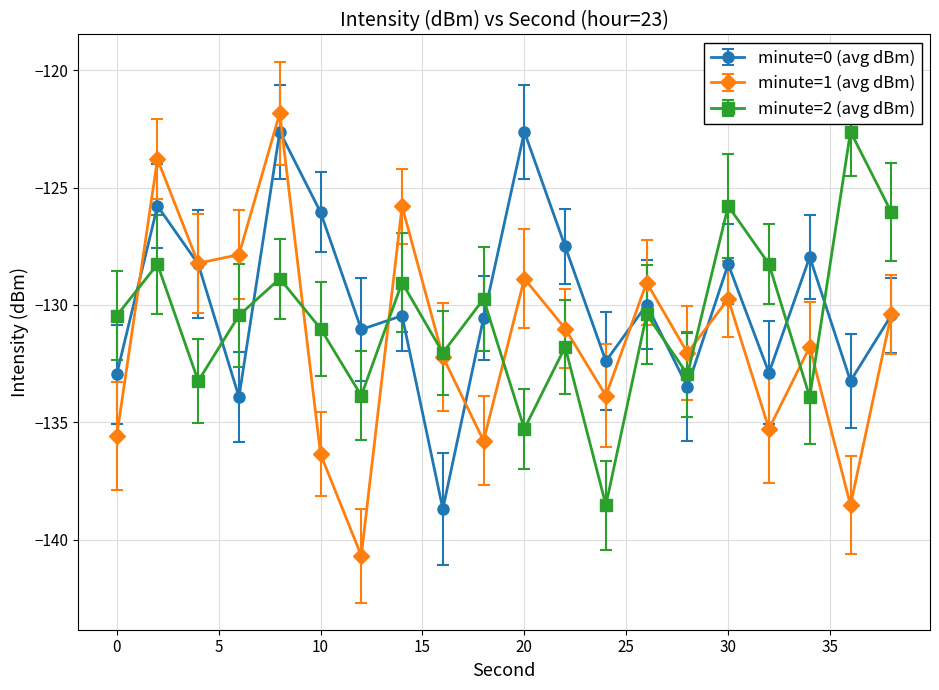

Which series has the largest range (max minus min)?

minute=1 (avg dBm)